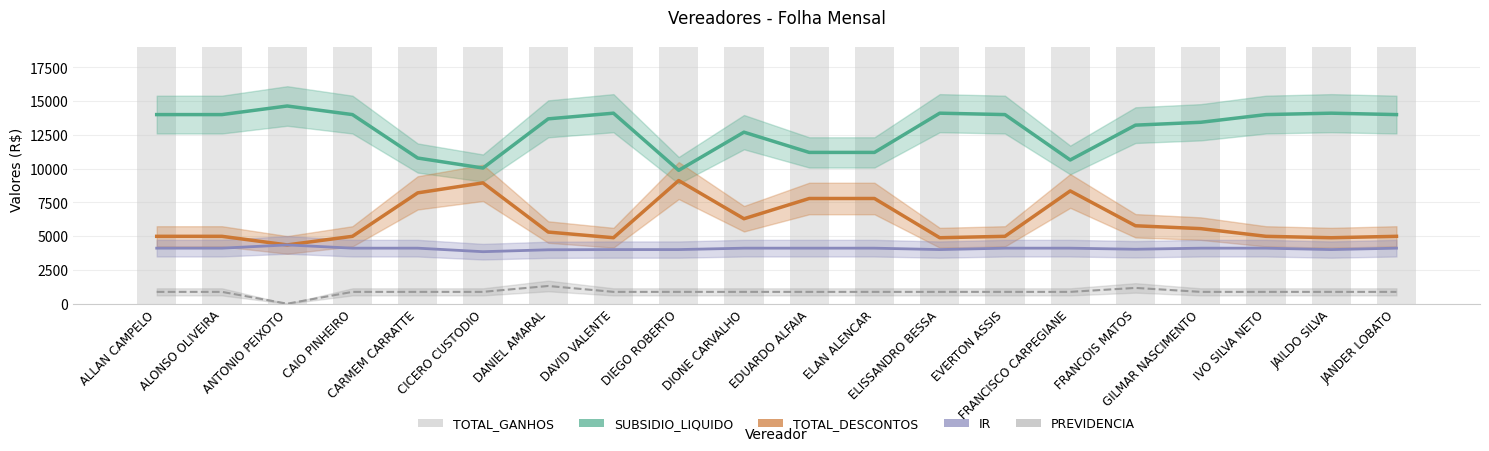

Which has a higher value, ANTONIO PEIXOTO or GILMAR NASCIMENTO?

ANTONIO PEIXOTO